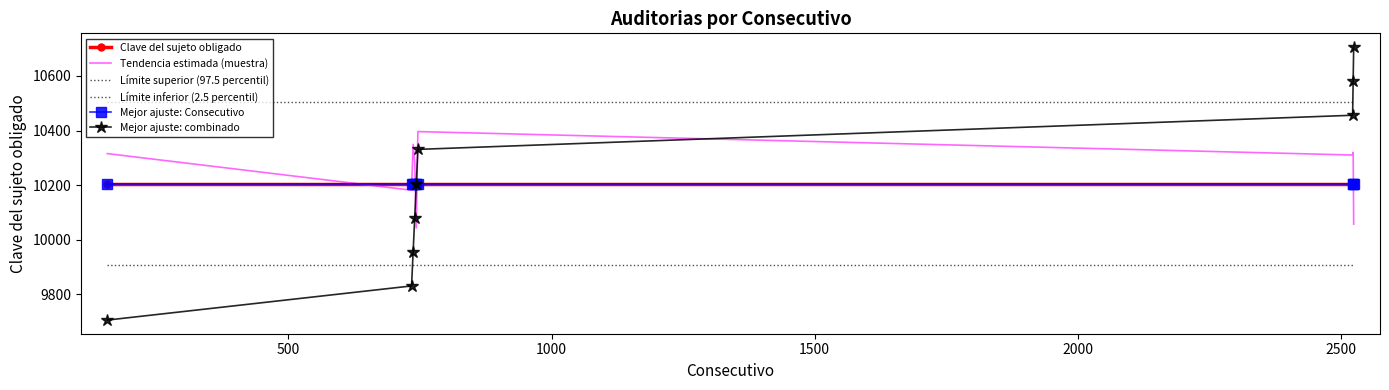

Reading left to right, what are all the values shown in this chart?

Clave del sujeto obligado: 10206.0	10206.0	10206.0	10206.0	10206.0	10206.0	10206.0	10206.0	10206.0
Tendencia estimada (muestra): 10315.6	10181.6	10349.4	10284.9	10043.7	10396.2	10310.5	10320.4	10057.2
Límite superior (97.5 percentil): 10506.0	10506.0	10506.0	10506.0	10506.0	10506.0	10506.0	10506.0	10506.0
Límite inferior (2.5 percentil): 9906.0	9906.0	9906.0	9906.0	9906.0	9906.0	9906.0	9906.0	9906.0
Mejor ajuste: Consecutivo: 10206.0	10206.0	10206.0	10206.0	10206.0	10206.0	10206.0	10206.0	10206.0
Mejor ajuste: combinado: 9706.0	9831.0	9956.0	10081.0	10206.0	10331.0	10456.0	10581.0	10706.0